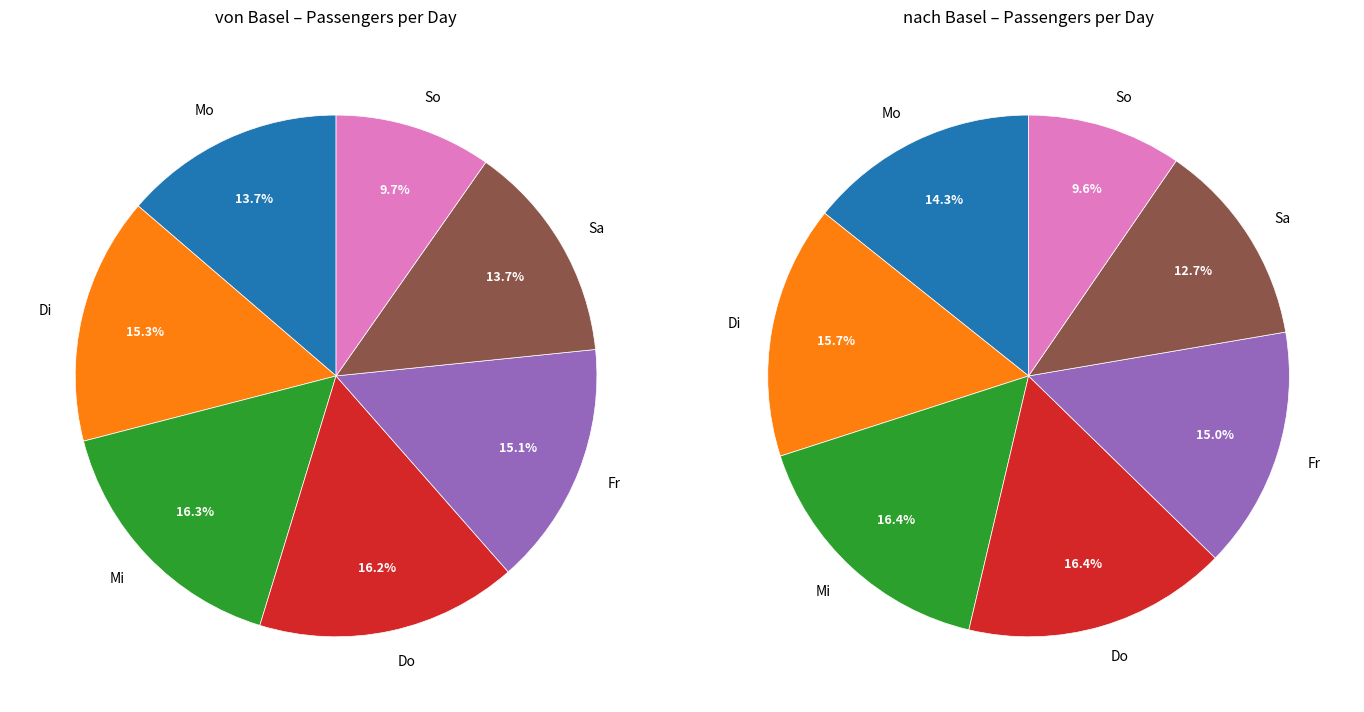

To the nearest percent, what is the difference between the Fr and Do slice percentages?

1%